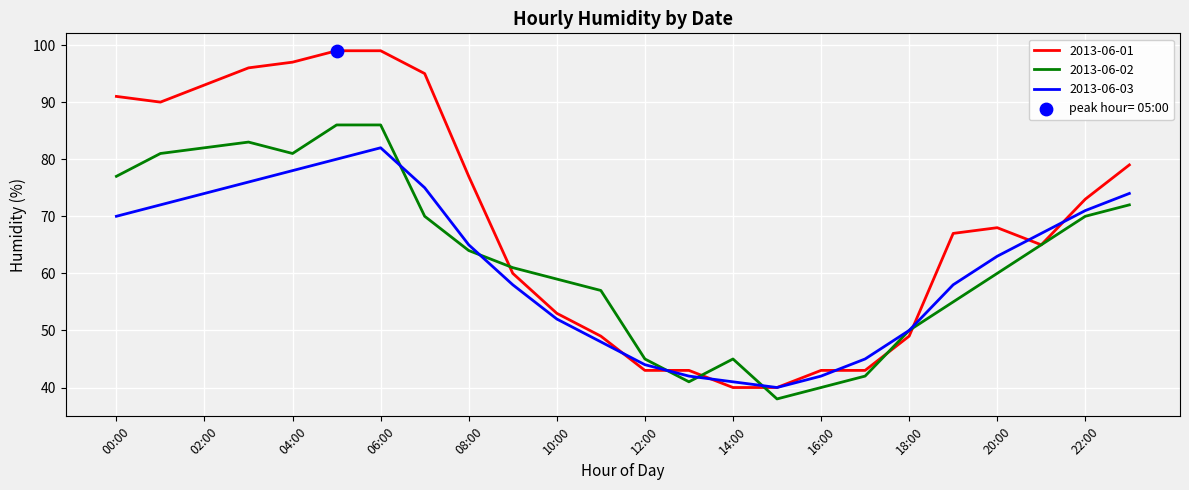

Which series has the largest range (max minus min)?

2013-06-01